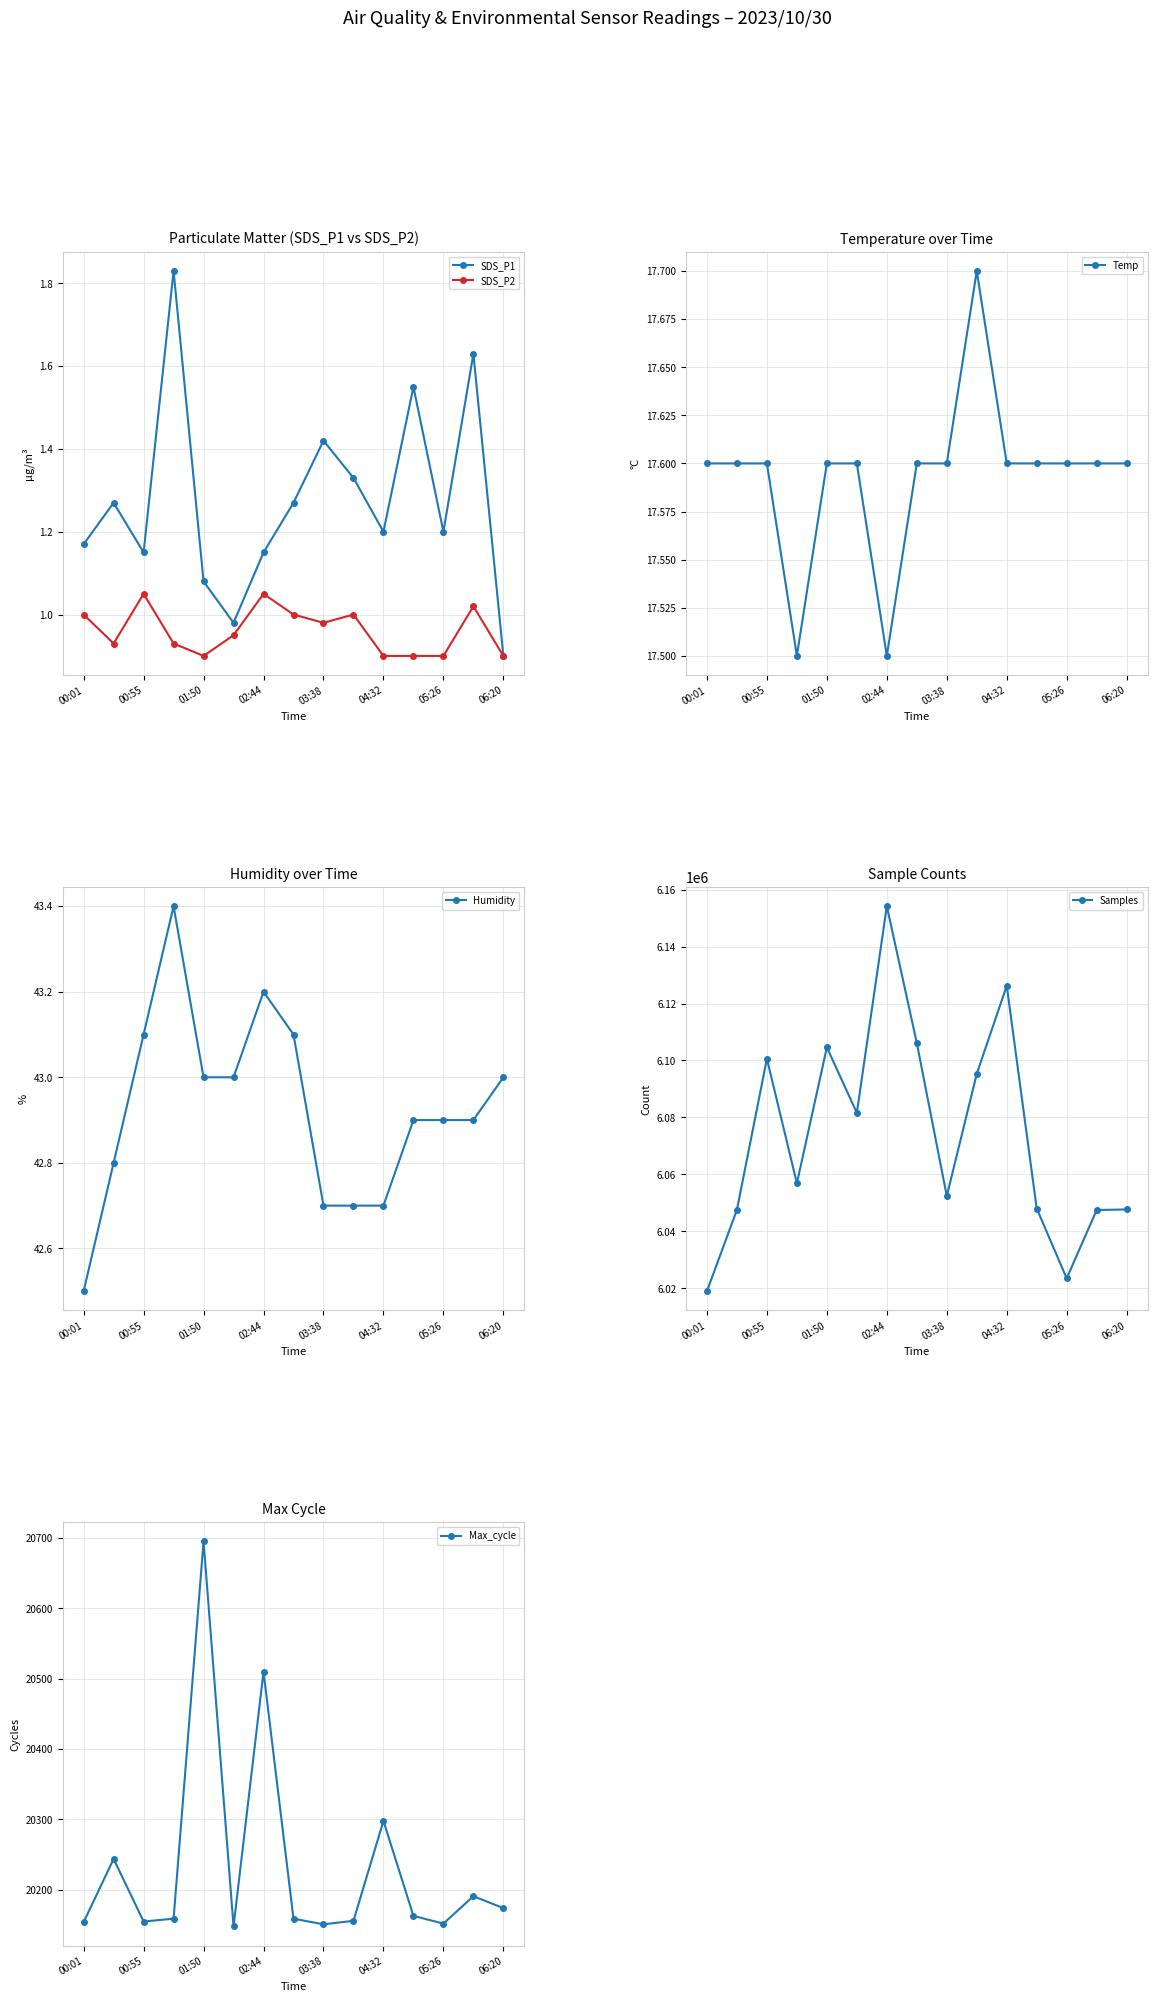

True or false: SDS_P1 and Max_cycle intersect in this chart.

False